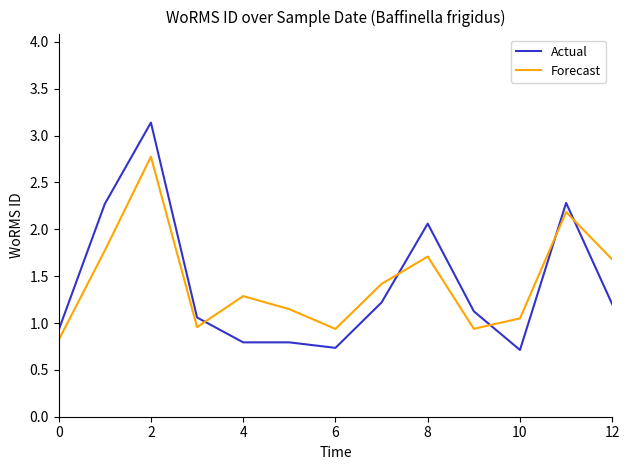

True or false: Forecast has more than 2 interior local peaks.

True